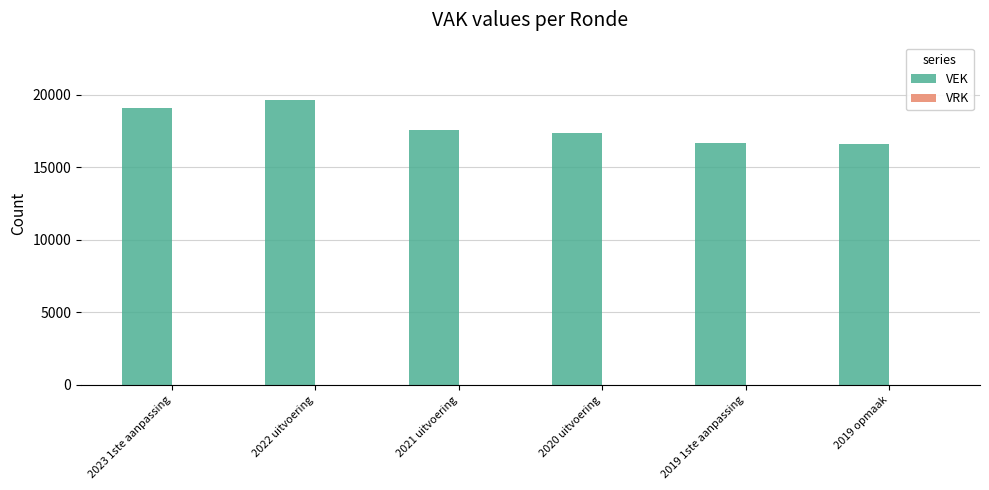

What is the minimum value shown in the chart?

16608